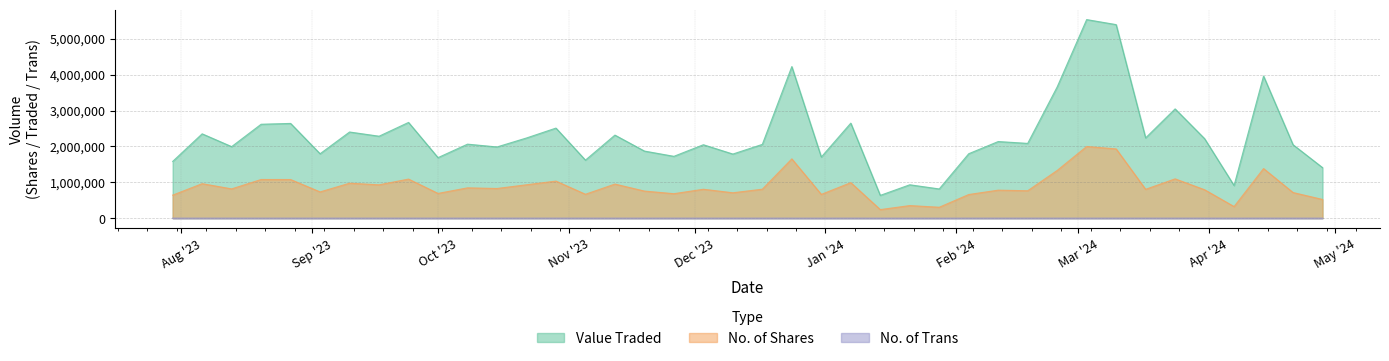

True or false: No. of Trans and No. of Shares intersect in this chart.

False